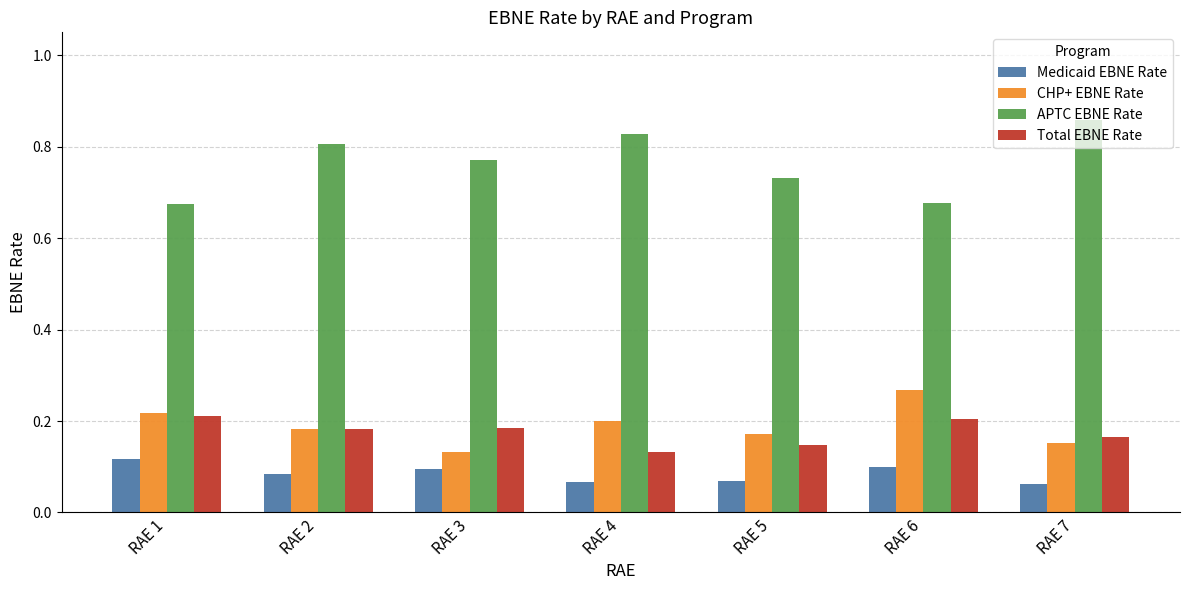

Which category has the highest value in the CHP+ EBNE Rate series?

RAE 6